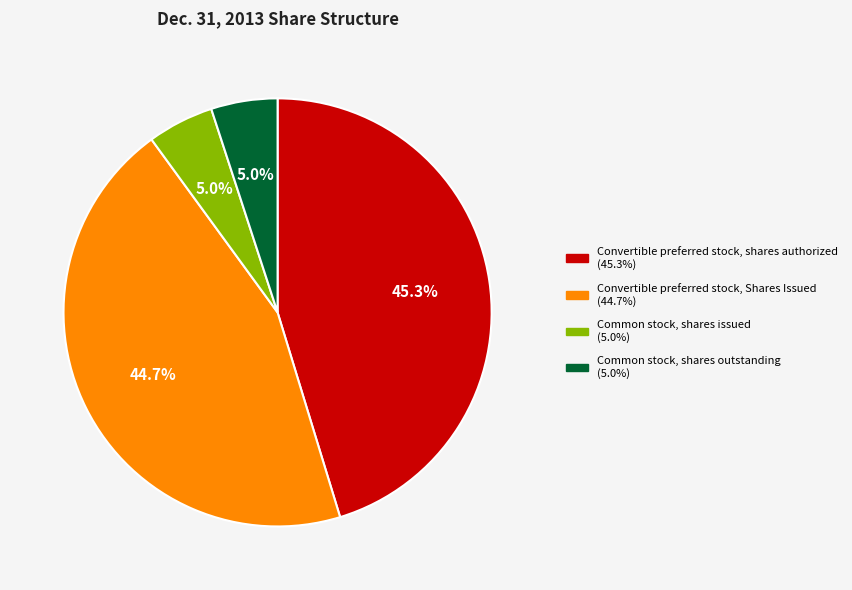

Is there a majority slice in this chart?

No